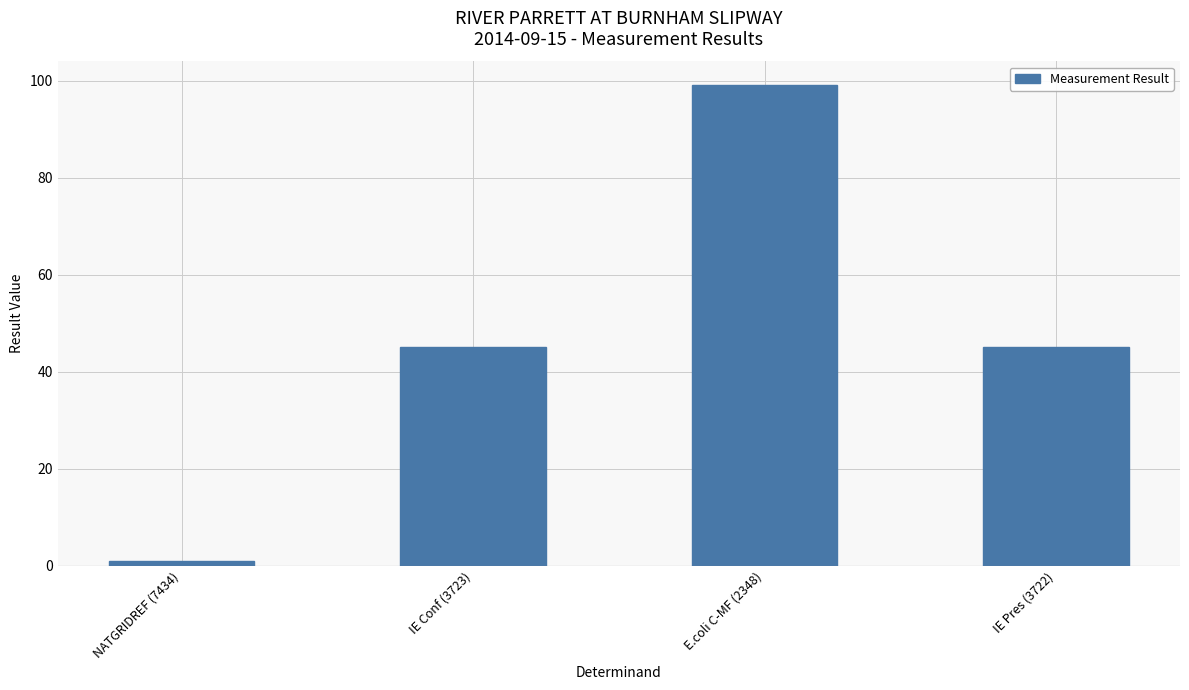

The chart shows a value of 1 at NATGRIDREF (7434). True or false?

True